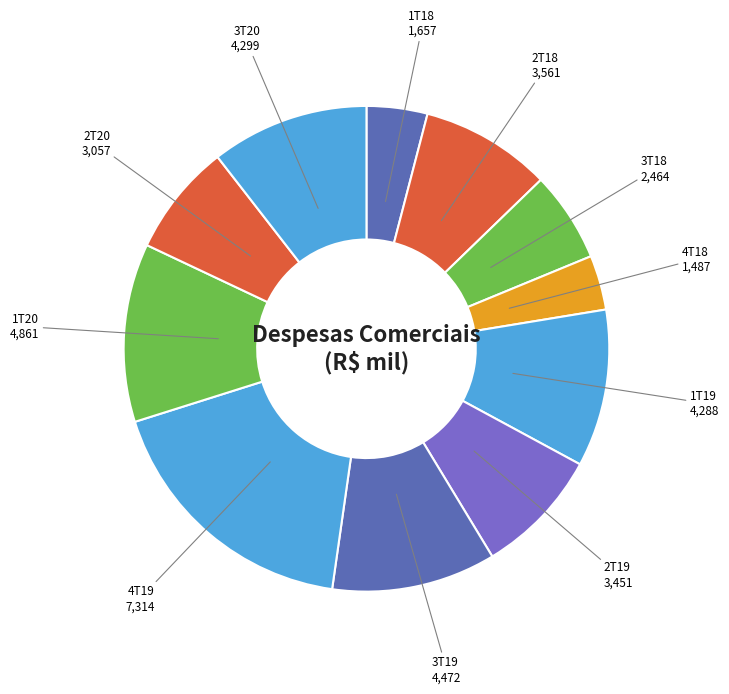

Is 1T20 the majority of the pie?

No